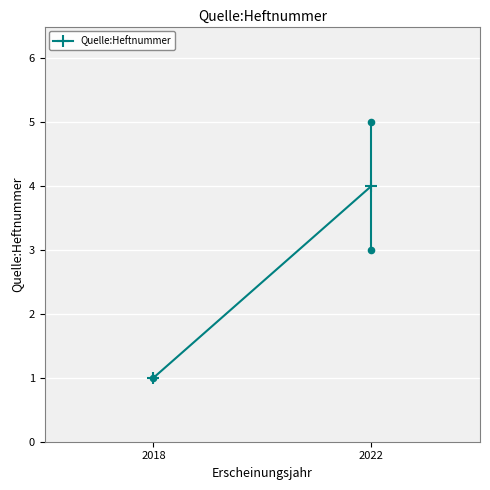

Approximately how many times larger is the value at 2018 compared to 2022?

0.2